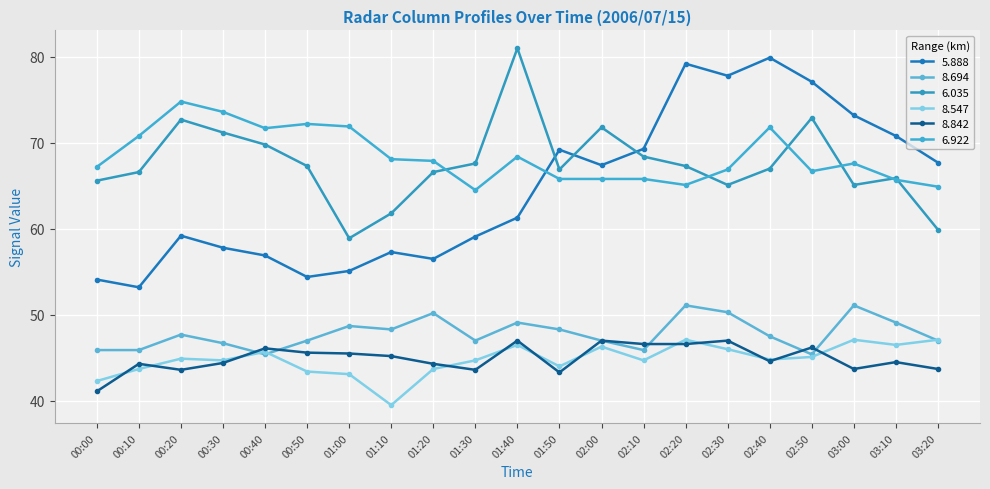

In 6.922, how many points are higher than both neighbors (excluding endpoints)?

5